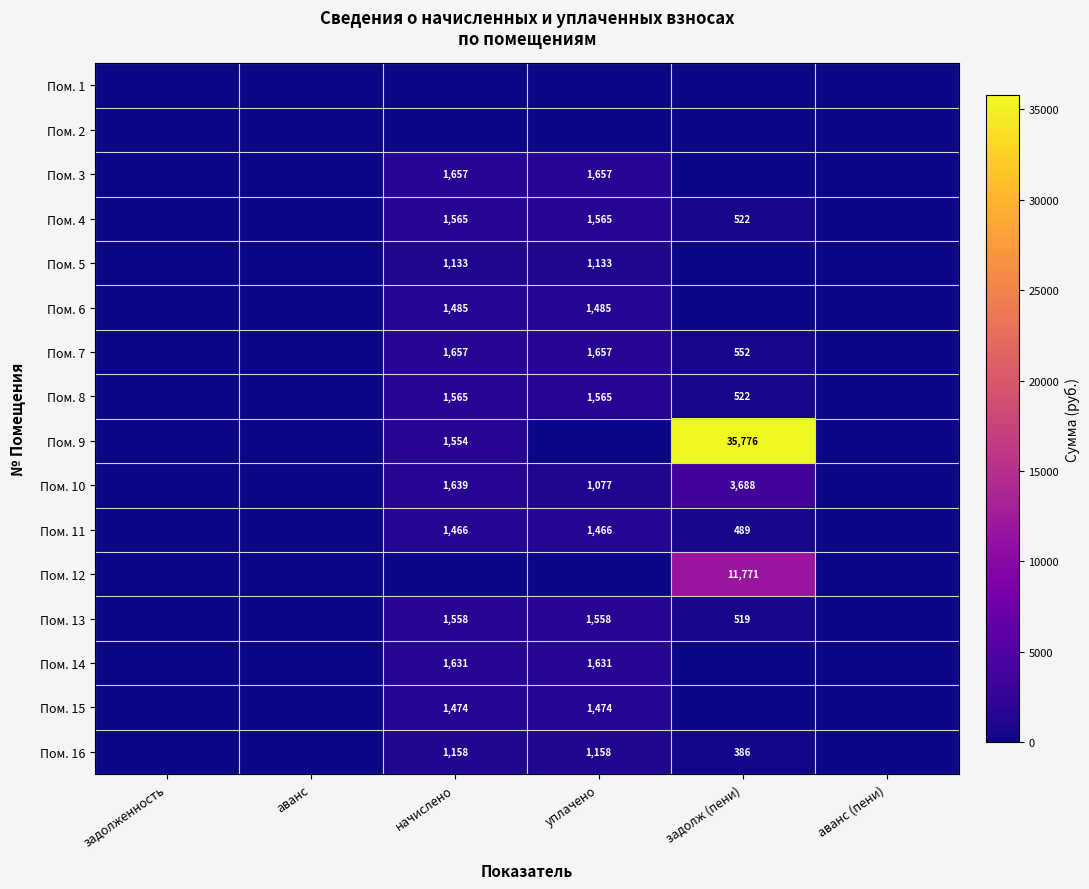

Is it true that Пом. 7 equals 1657 at начислено?

True